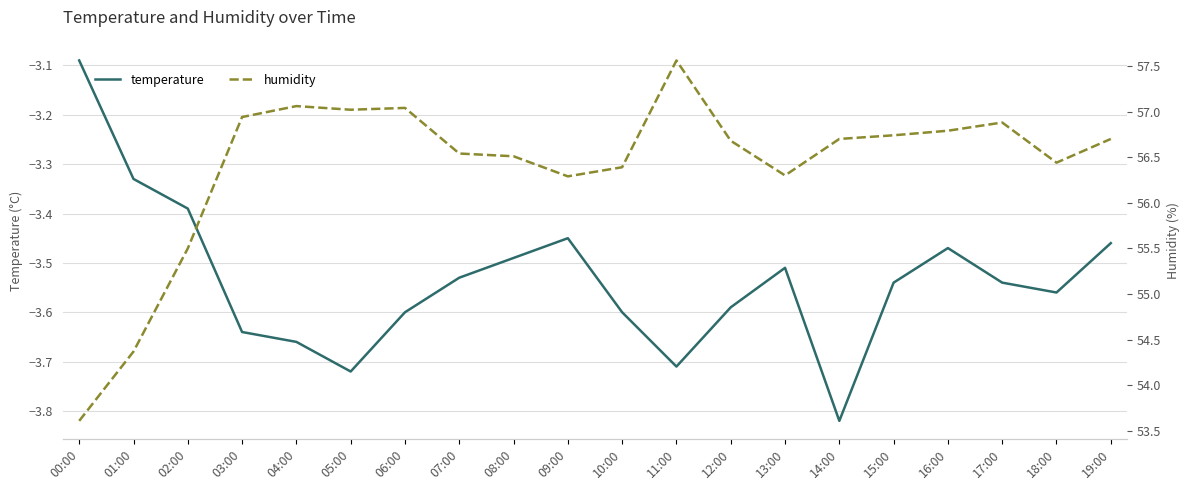

What is the label of the 15th point from the left?

14:00